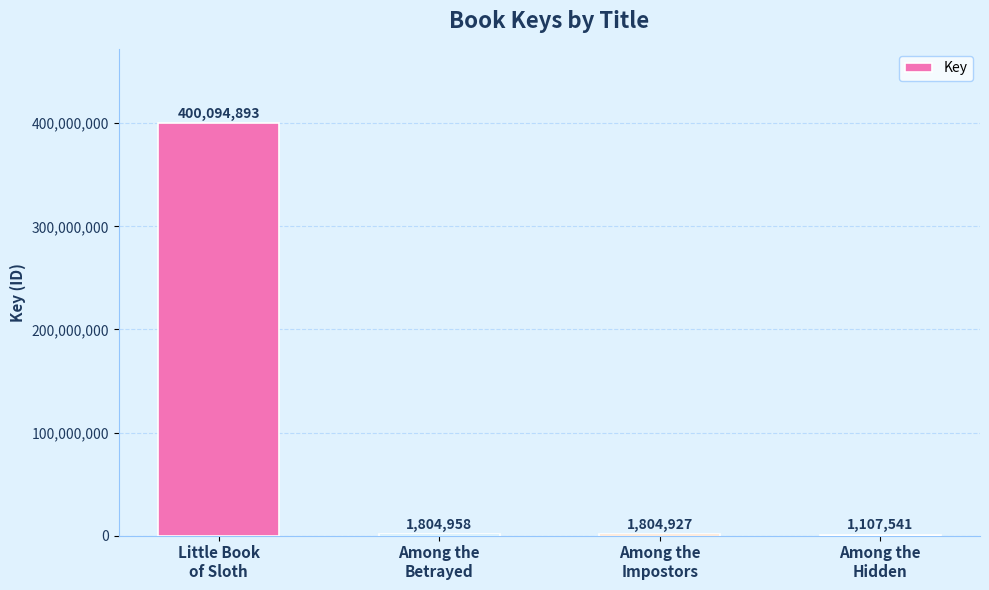

What is the greatest value displayed?

400094893